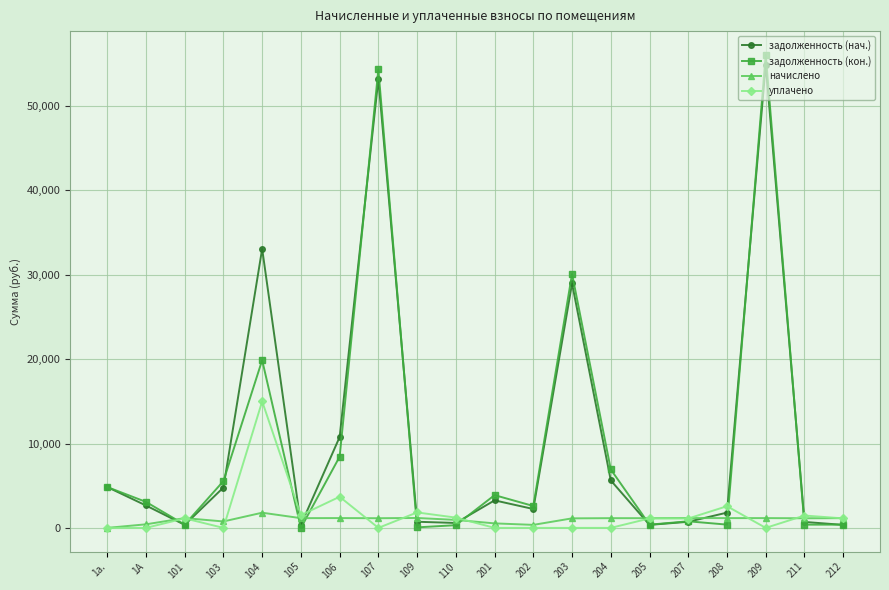

Which series ends up on top after the final intersection of задолженность (нач.) and уплачено?

уплачено